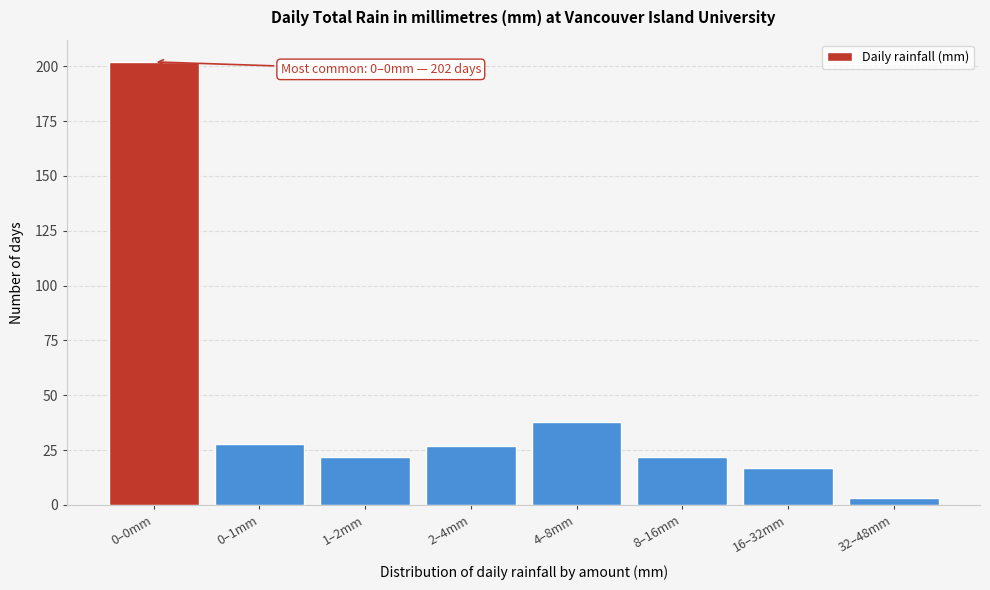

Reading right to left, extract all data points from this chart.

32–48mm=3	16–32mm=17	8–16mm=22	4–8mm=38	2–4mm=27	1–2mm=22	0–1mm=28	0–0mm=202